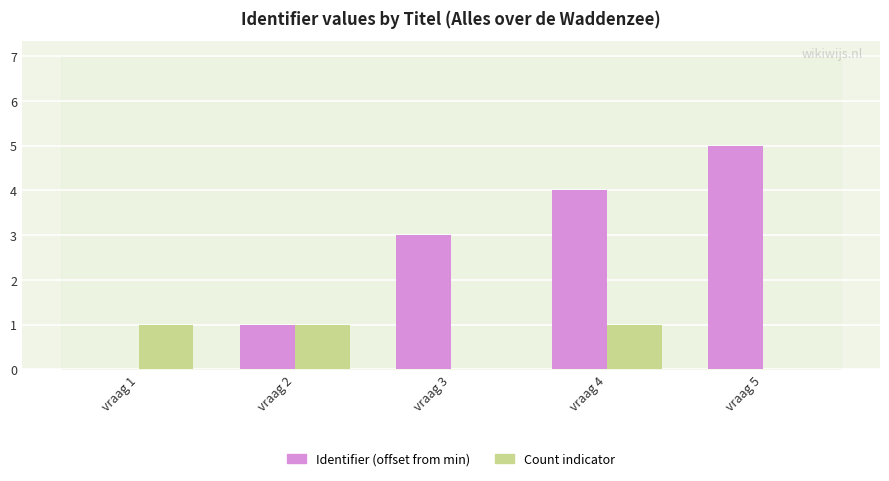

Which series changed the most between vraag 1 and vraag 4?

Identifier (offset from min)